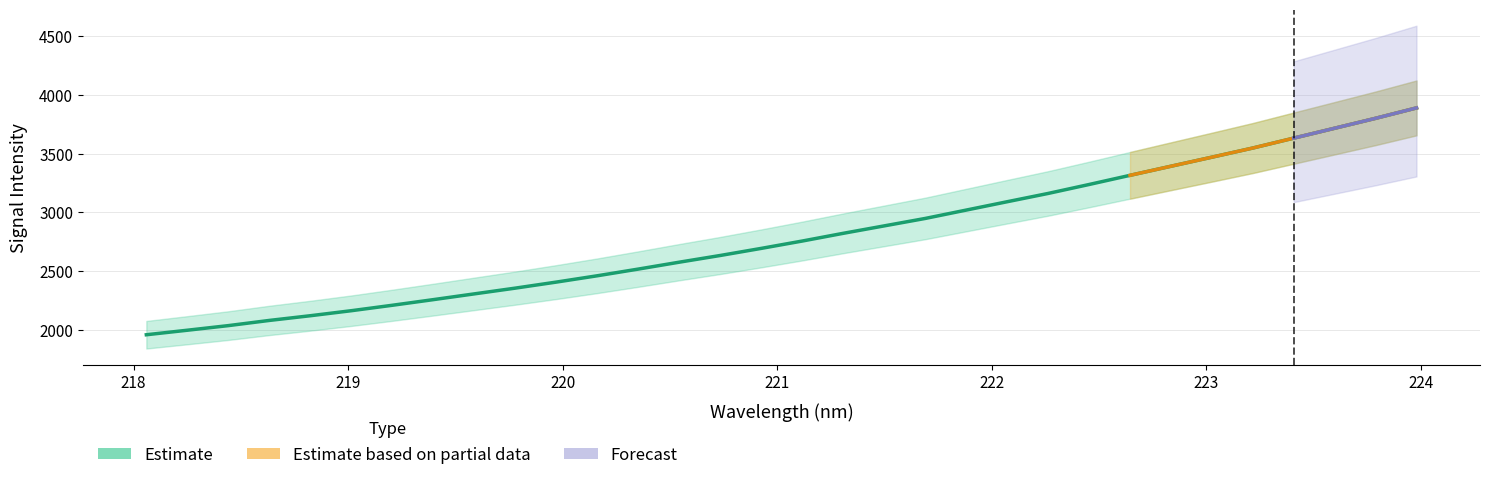

What is the label of the 20th point from the right?

220.3533